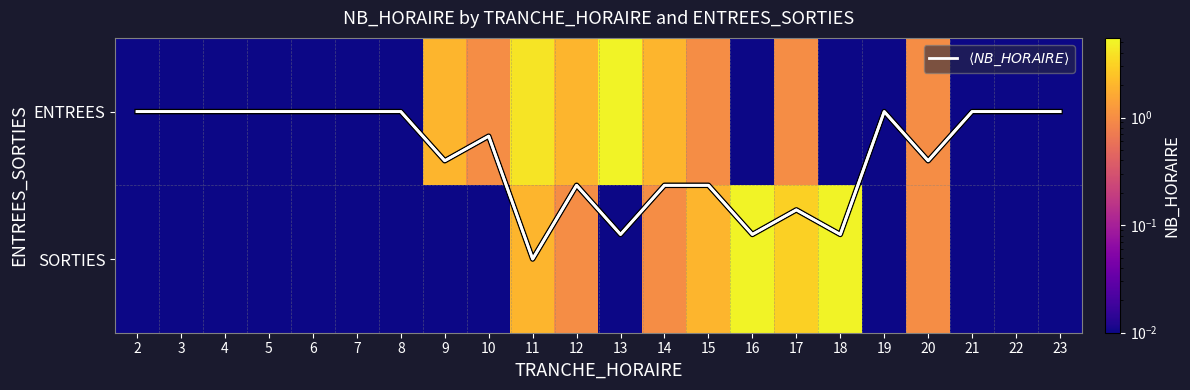

Rank the categories by SORTIES value from lowest to highest.

2, 3, 4, 5, 6, 7, 8, 9, 10, 13, 19, 21, 22, 23, 12, 14, 20, 11, 15, 17, 16, 18